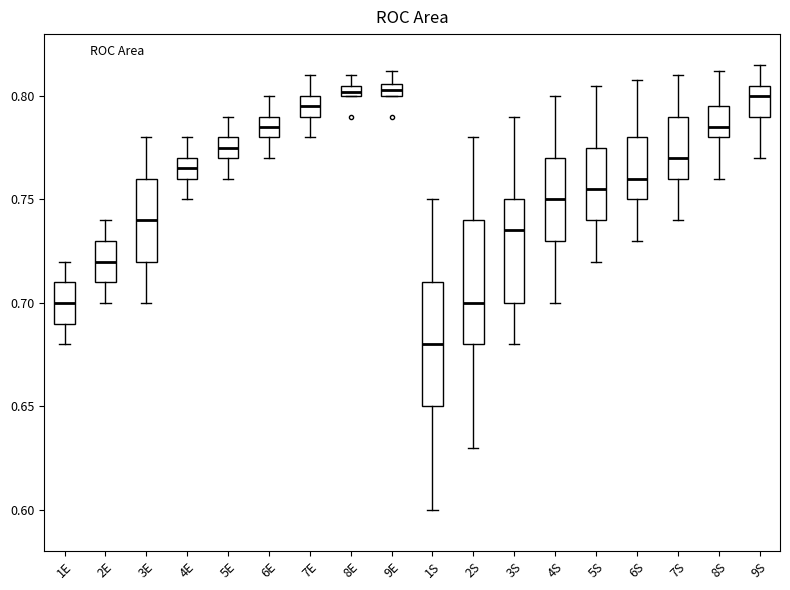

Where is the upper edge of the box for 1S on the y-axis? The values are not printed on the chart, so give them approximately, as read against the axis.

0.710